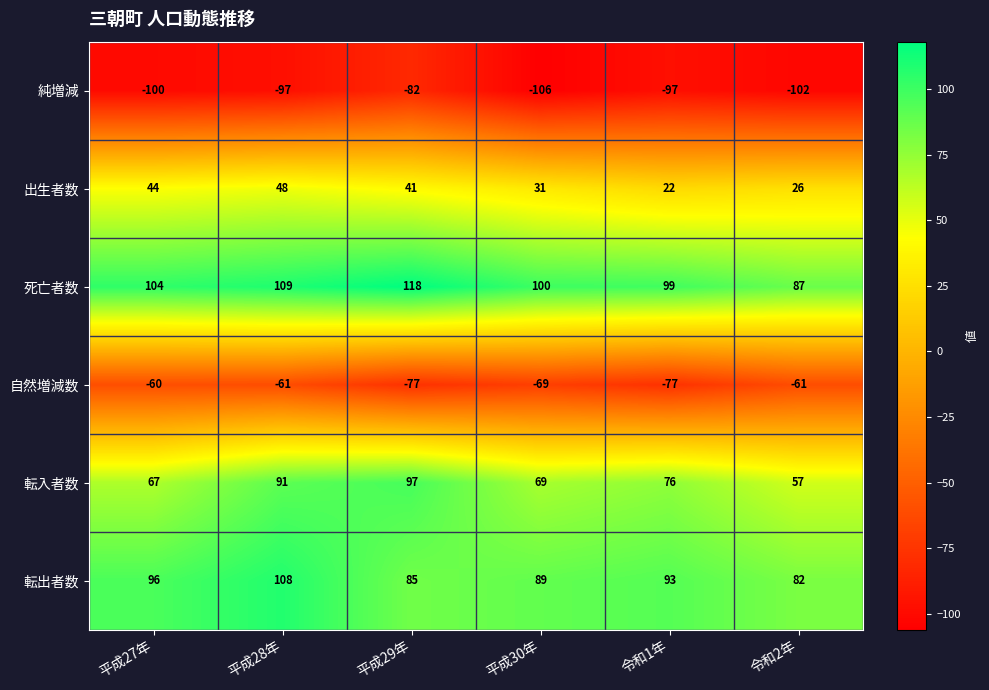

What is the spread (max minus min) of values at 平成27年?

204